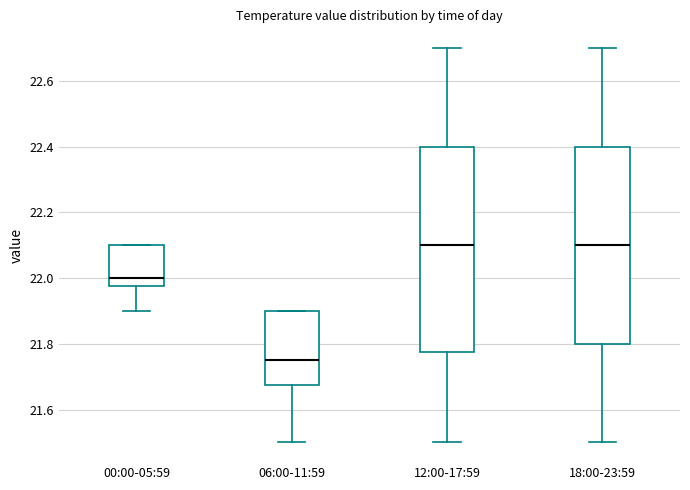

Reading left to right, read every box against the y-axis: the position of its median line, the range the box covers, and the ends of its whiskers. The values are not printed on the chart, so give them approximately, as read against the axis.

00:00-05:59: median 22.00, box 21.98 to 22.10, whiskers 21.90 to 22.10
06:00-11:59: median 21.76, box 21.68 to 21.90, whiskers 21.50 to 21.90
12:00-17:59: median 22.10, box 21.78 to 22.40, whiskers 21.50 to 22.70
18:00-23:59: median 22.10, box 21.80 to 22.40, whiskers 21.50 to 22.70